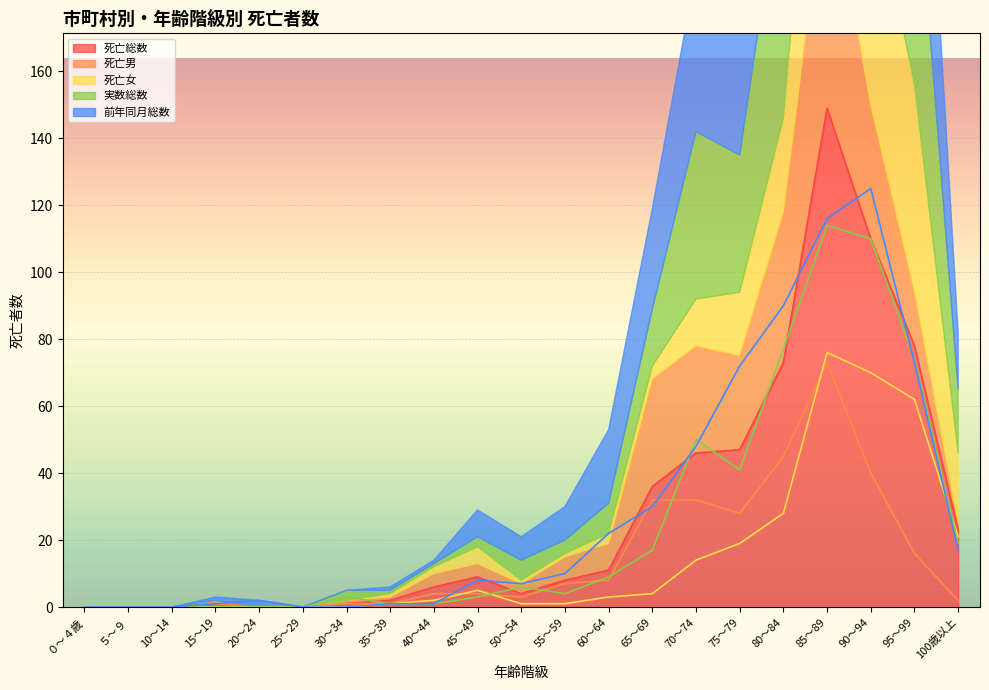

At which category does 実数総数 reach its first local peak?

30～34